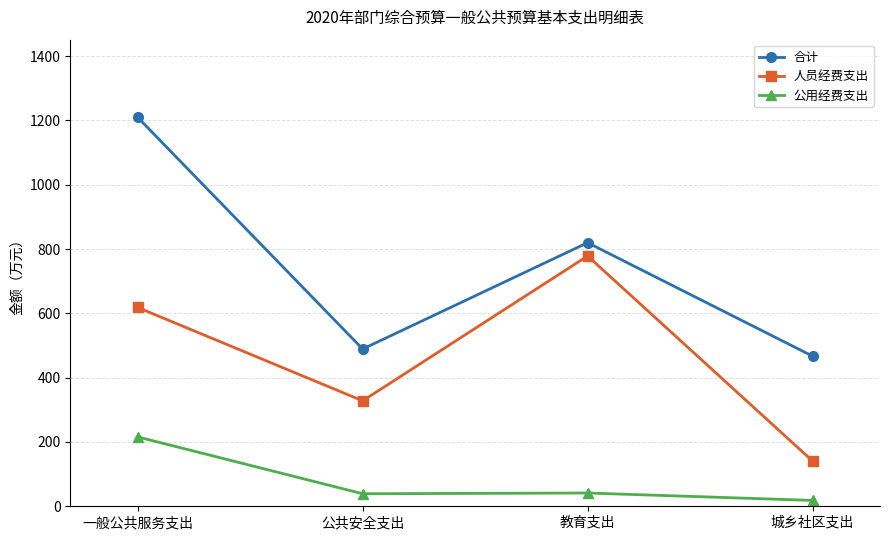

Is the value of 人员经费支出 at 公共安全支出 greater than the value of 公用经费支出 at 城乡社区支出?

Yes